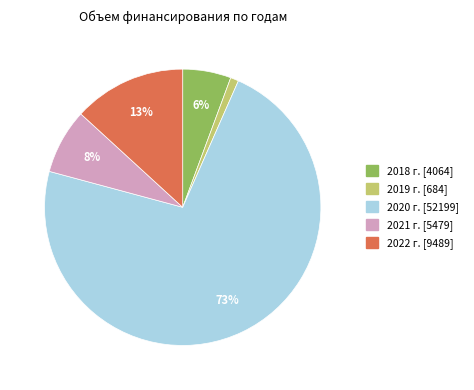

To the nearest percent, what is the average slice percentage?

20%